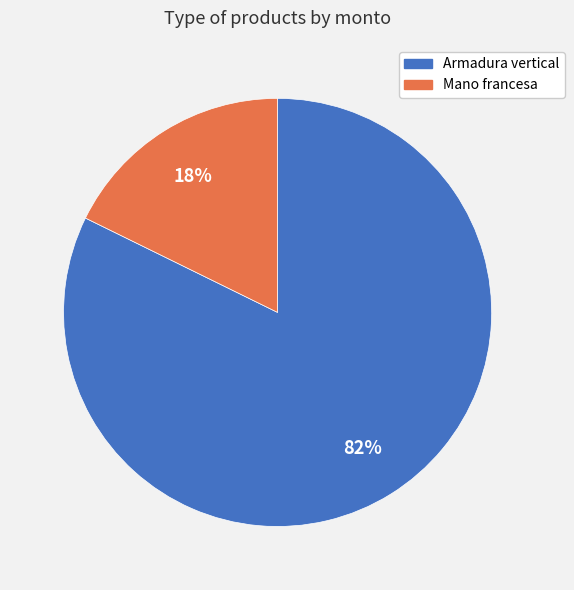

How many segments does this pie chart have?

2